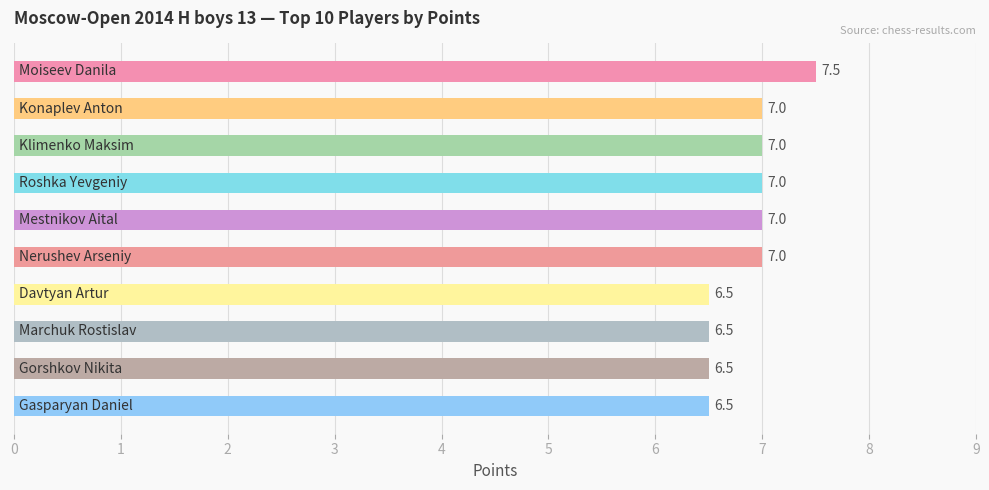

What is the sum of all values?

68.5